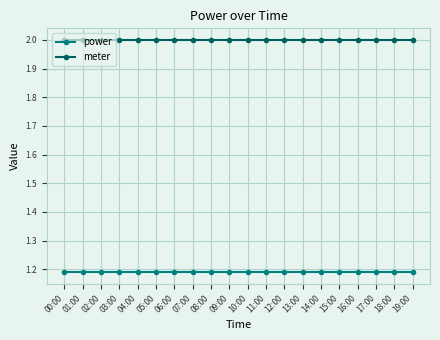

Which series has the largest total across all categories?

meter